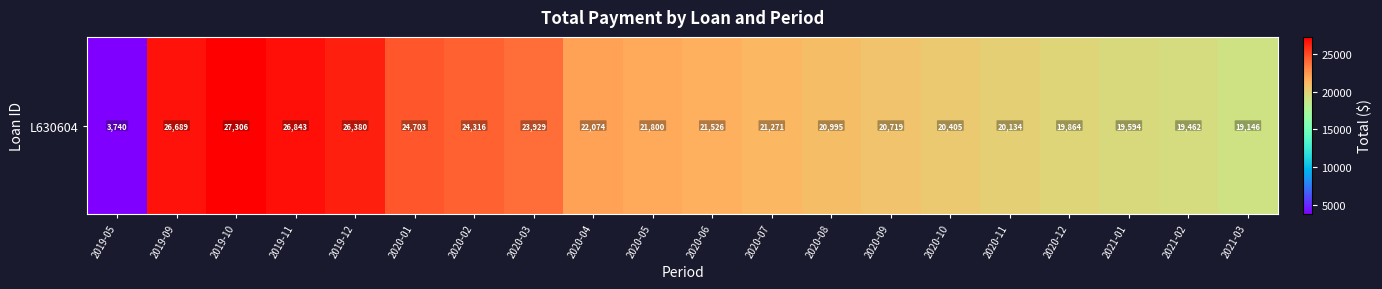

At which label does the data first exceed 21526?

2019-09